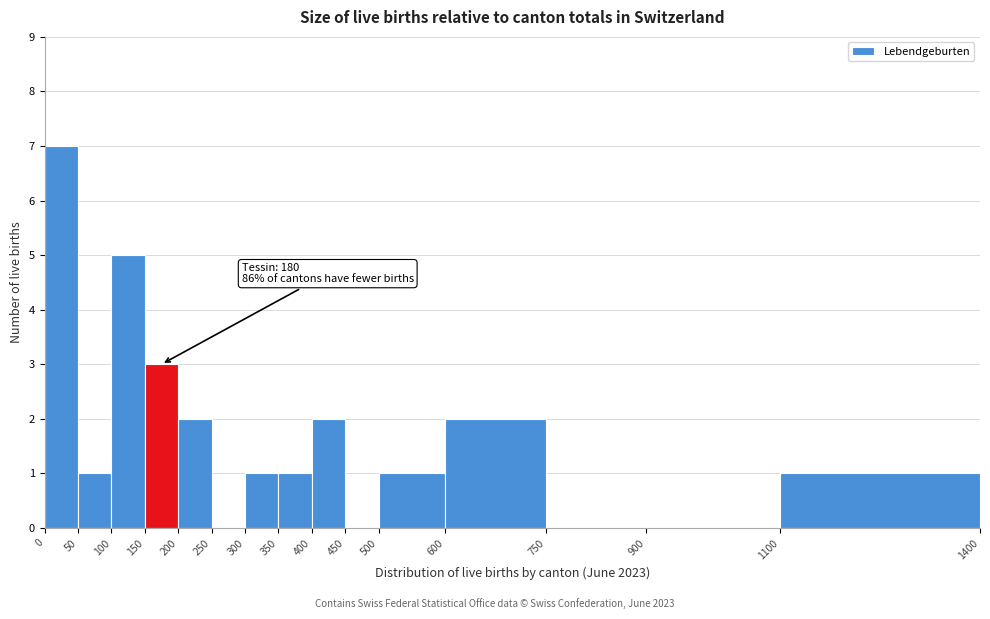

Over which range of the x-axis is the bar tallest?

0 to 50